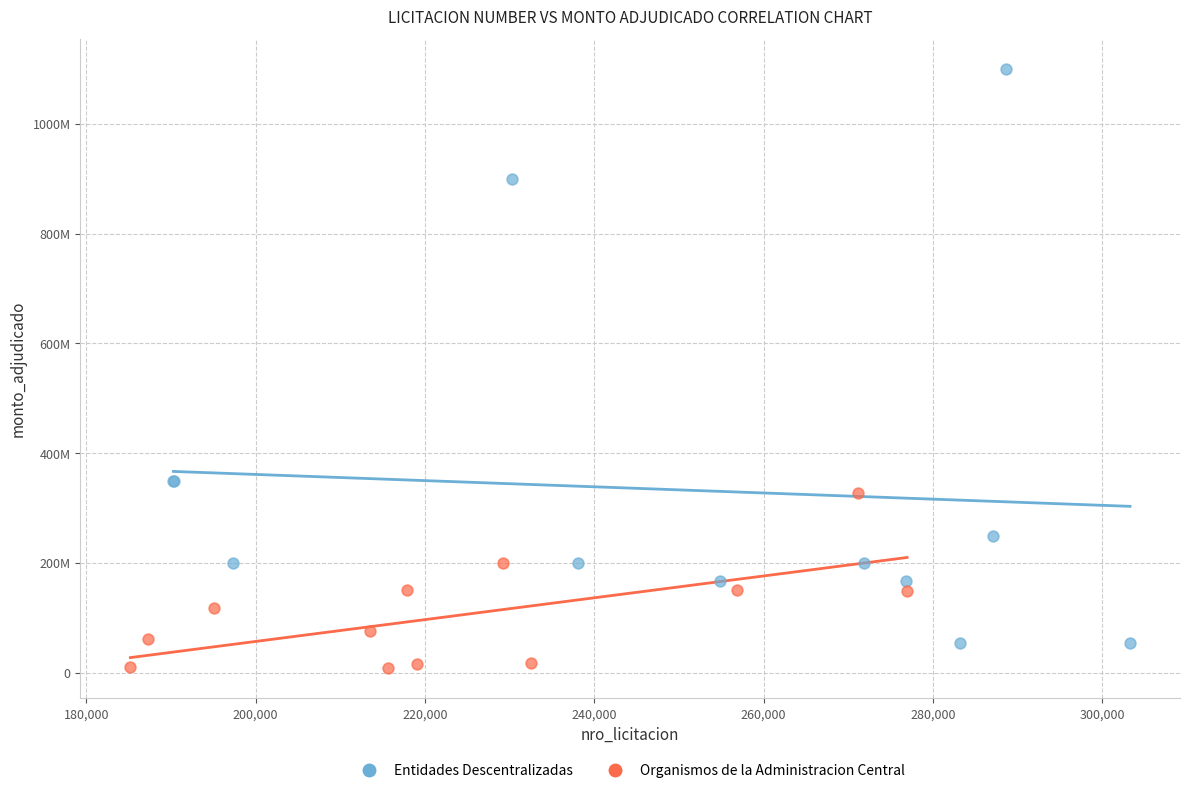

Which series contains the highest Y value?

Entidades Descentralizadas